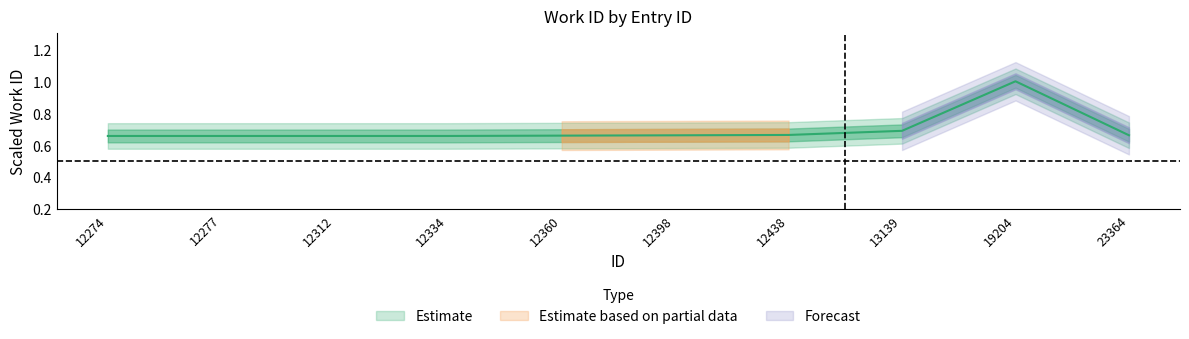

The chart shows a value of 0.7 at 12360. True or false?

True